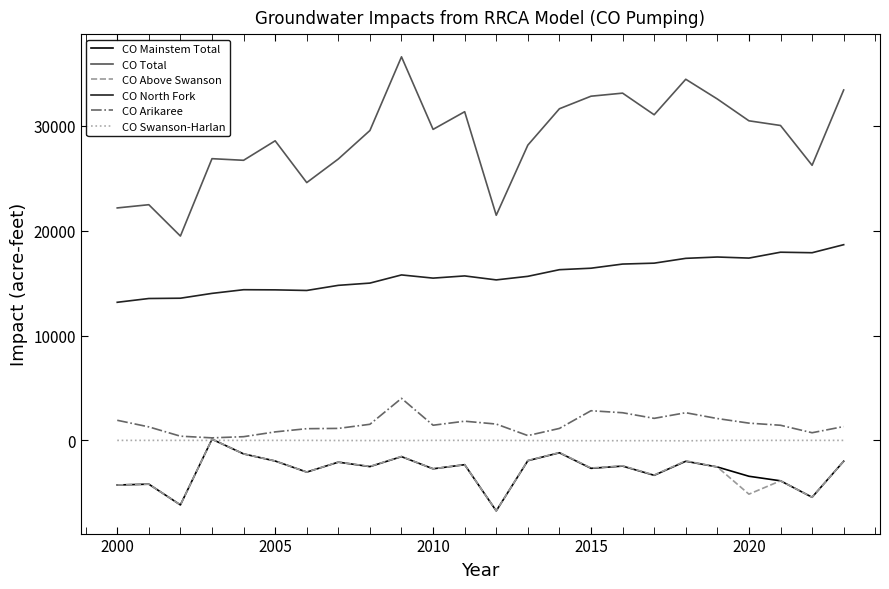

How many positive values does the CO Above Swanson series have?

1